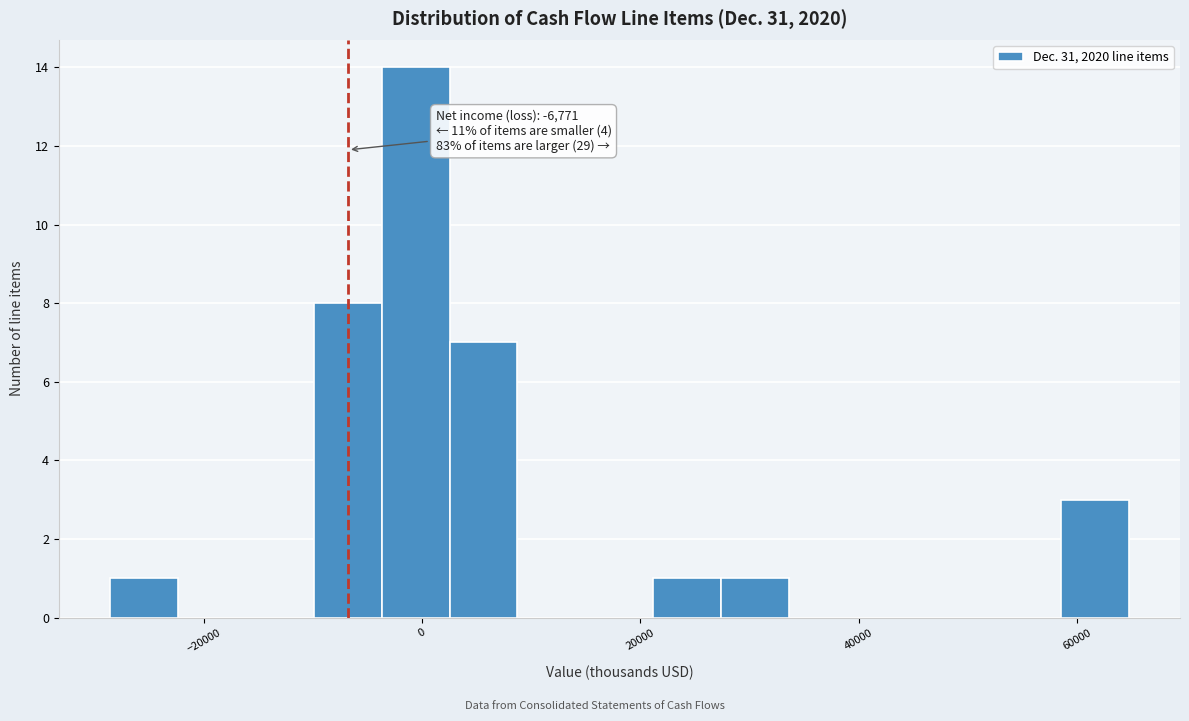

Read against the x-axis, roughly where is the centre of the tallest bar?

0